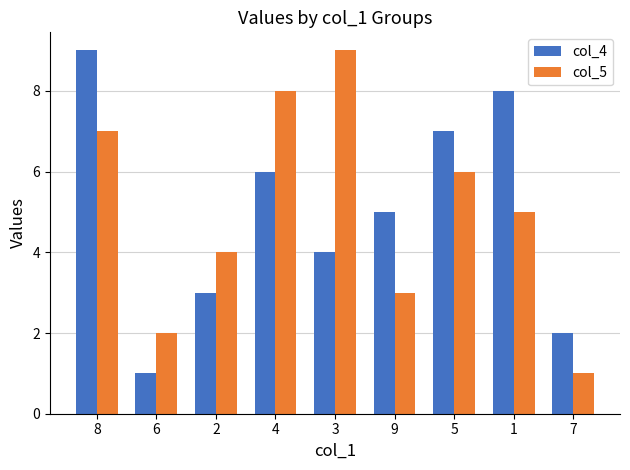

At 2, list the series in order from smallest to largest.

col_4, col_5